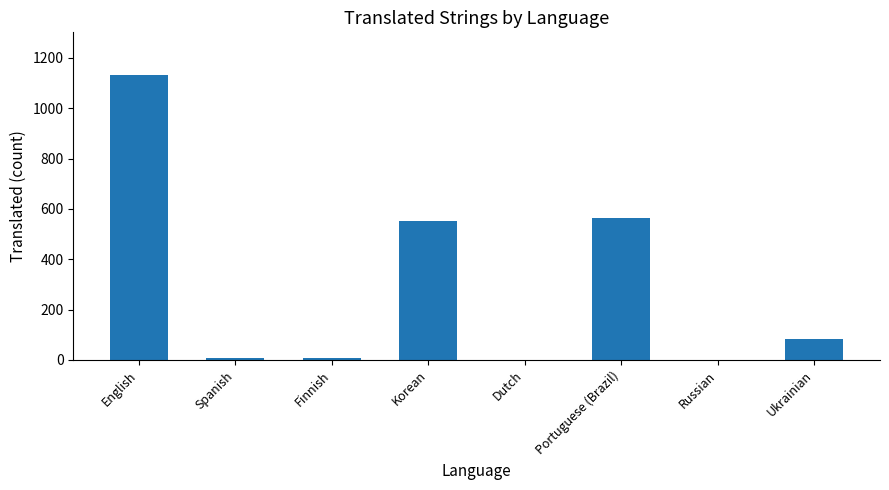

Which label corresponds to the largest value in the chart?

English